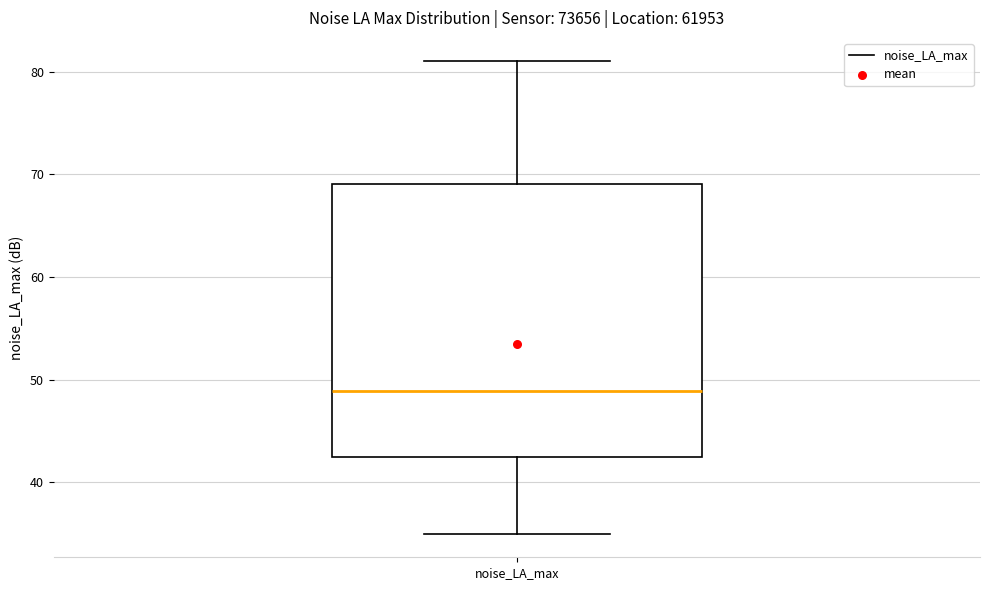

Transcribe this box plot: give where the median line is, the range the box spans, and where the two whiskers end, as read against the y-axis. The values are not printed on the chart, so give them approximately, as read against the axis.

median 49, box 43 to 69, whiskers 35 to 81